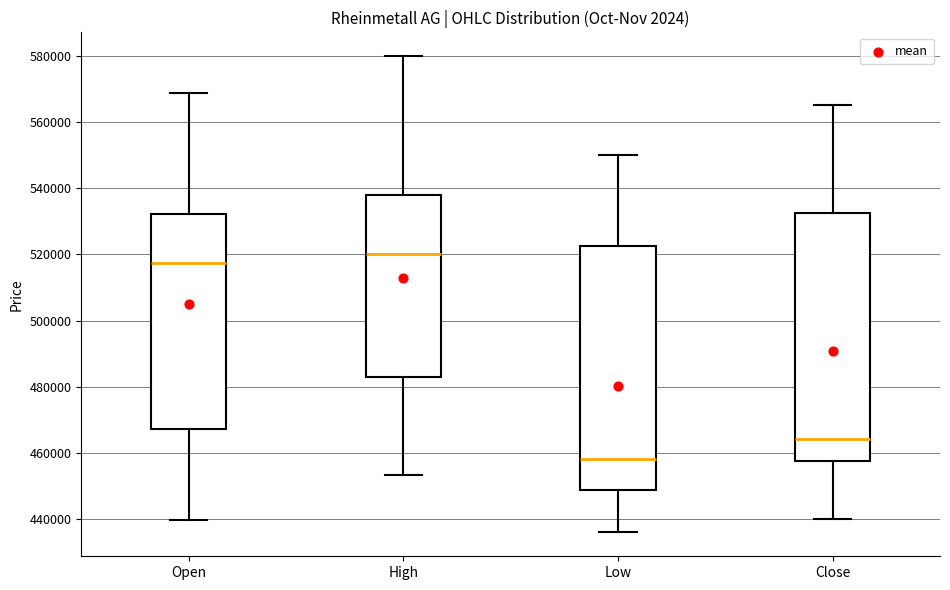

Reading left to right, read every box against the y-axis: the position of its median line, the range the box covers, and the ends of its whiskers. The values are not printed on the chart, so give them approximately, as read against the axis.

Open: median 518000, box 468000 to 532000, whiskers 440000 to 568000
High: median 520000, box 484000 to 538000, whiskers 454000 to 580000
Low: median 458000, box 448000 to 522000, whiskers 436000 to 550000
Close: median 464000, box 458000 to 532000, whiskers 440000 to 566000